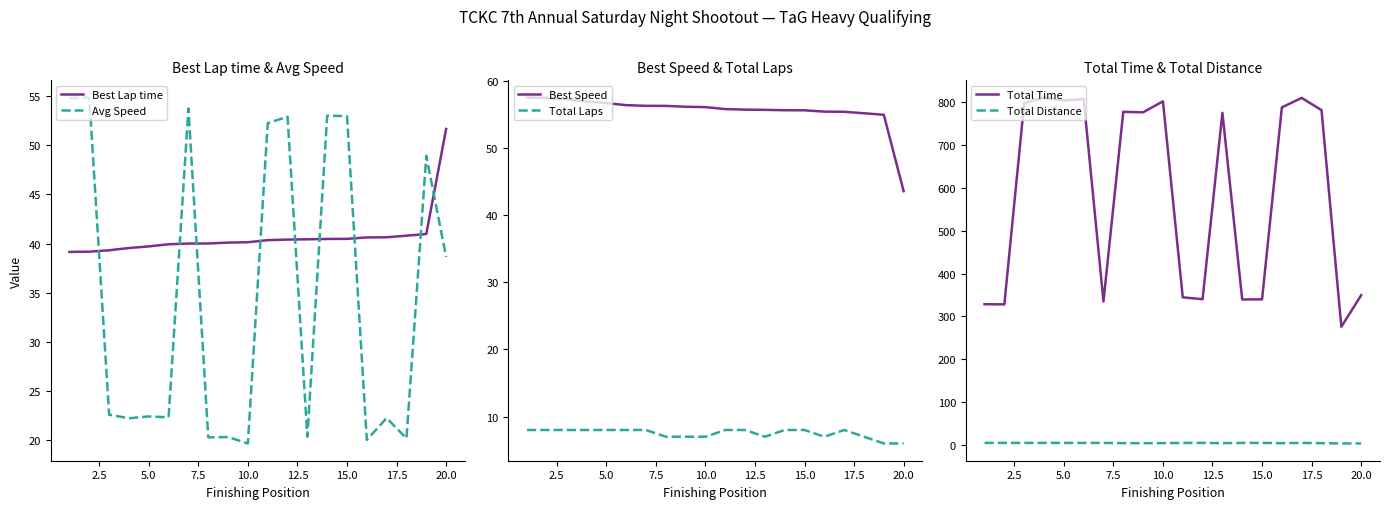

How many lines are shown in the chart?

6